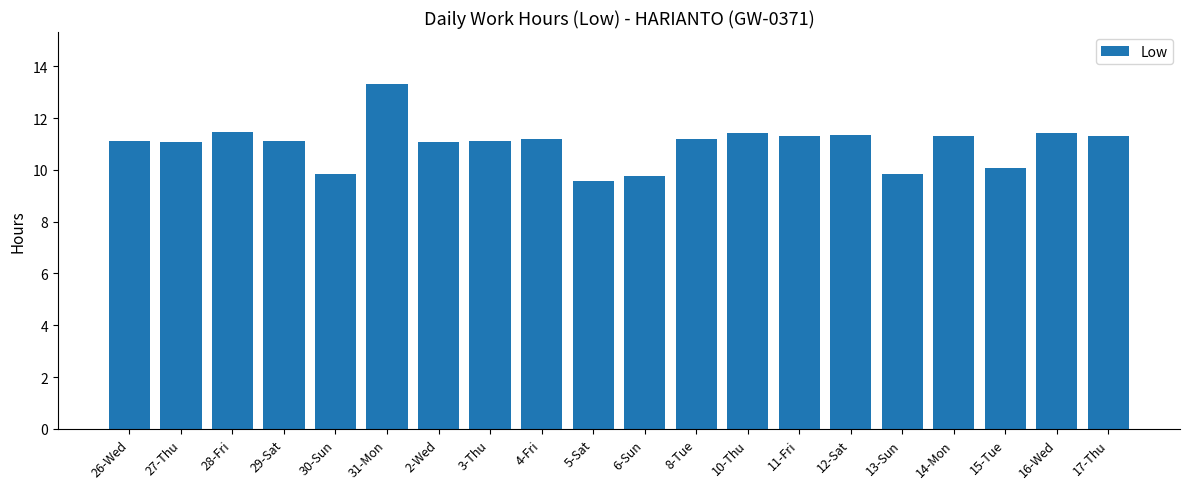

What is the sum of all values?

219.8